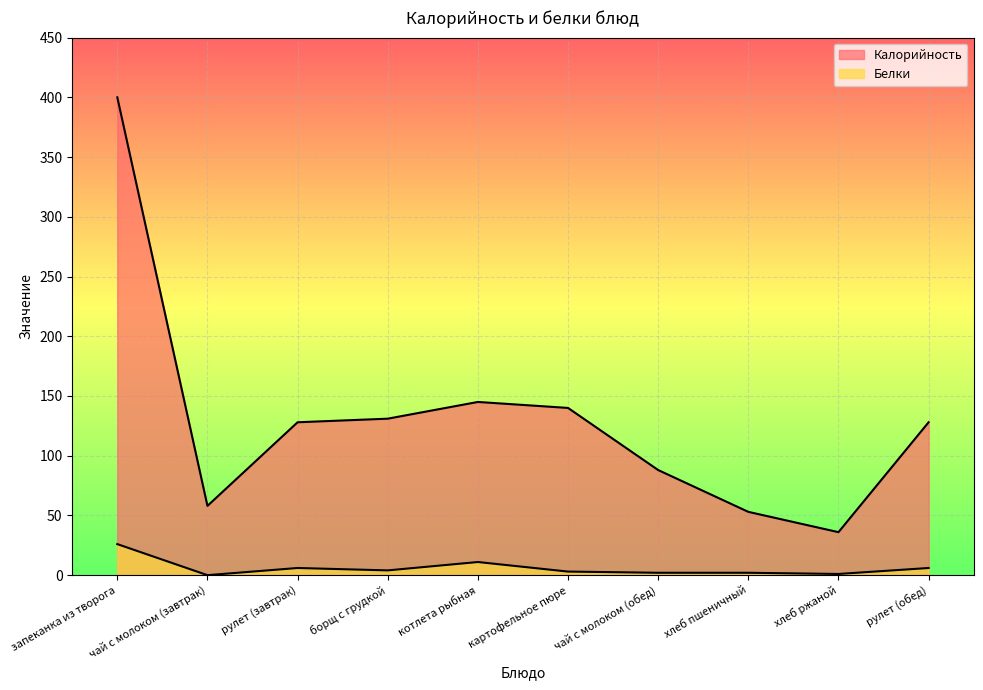

Is the value of Калорийность at запеканка из творога greater than the value of Белки at котлета рыбная?

Yes